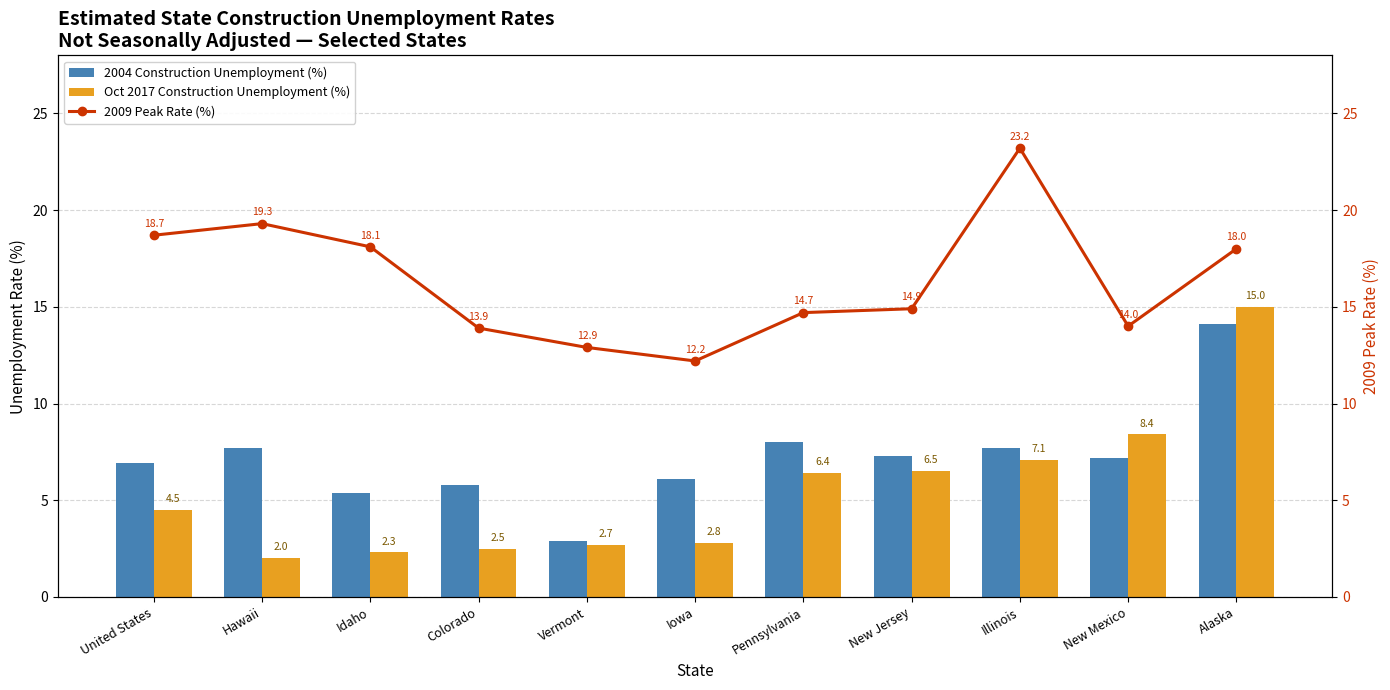

Which series has the widest spread of values?

Oct 2017 Construction Unemployment (%)